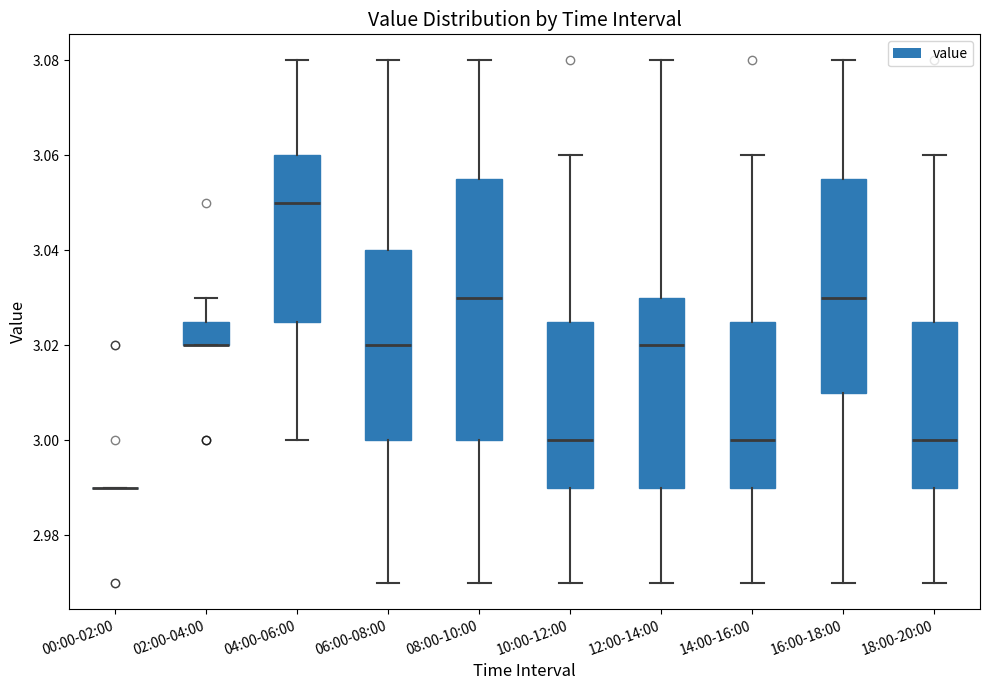

Reading left to right, transcribe this box plot: for each box, give where its median line is, the range the box spans, and where its two whiskers end, as read against the y-axis. The values are not printed on the chart, so give them approximately, as read against the axis.

00:00-02:00: box collapsed to a line at 2.990, whiskers 2.990 to 2.990
02:00-04:00: median 3.020 (drawn on the box's lower edge), box 3.020 to 3.026, whiskers 3.020 to 3.030
04:00-06:00: median 3.050, box 3.026 to 3.060, whiskers 3.000 to 3.080
06:00-08:00: median 3.020, box 3.000 to 3.040, whiskers 2.970 to 3.080
08:00-10:00: median 3.030, box 3.000 to 3.056, whiskers 2.970 to 3.080
10:00-12:00: median 3.000, box 2.990 to 3.026, whiskers 2.970 to 3.060
12:00-14:00: median 3.020, box 2.990 to 3.030, whiskers 2.970 to 3.080
14:00-16:00: median 3.000, box 2.990 to 3.026, whiskers 2.970 to 3.060
16:00-18:00: median 3.030, box 3.010 to 3.056, whiskers 2.970 to 3.080
18:00-20:00: median 3.000, box 2.990 to 3.026, whiskers 2.970 to 3.060